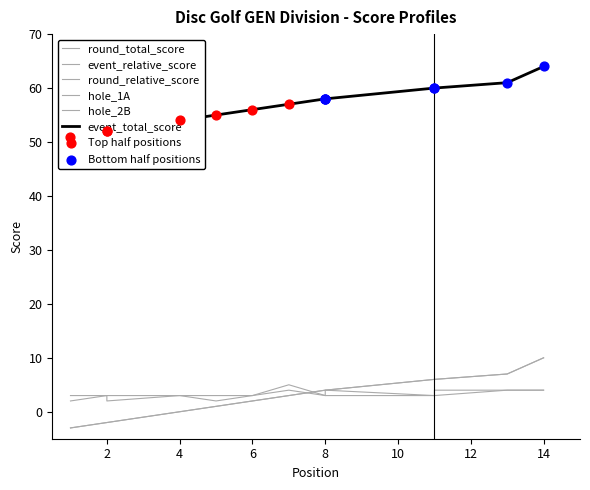

What are all the series names shown in the legend?

event_relative_score, event_total_score, round_relative_score, round_total_score, hole_1A, hole_2B